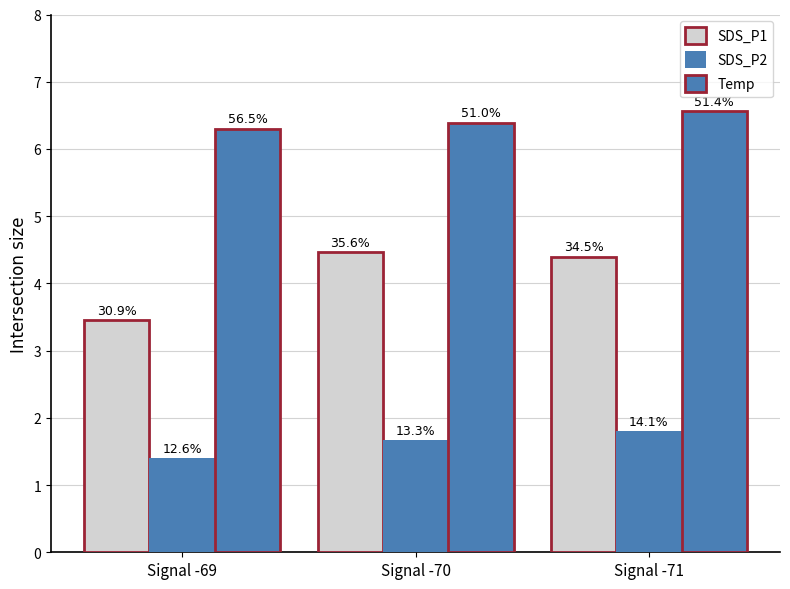

Between Signal -69 and Signal -70, which series saw the biggest shift?

SDS_P1